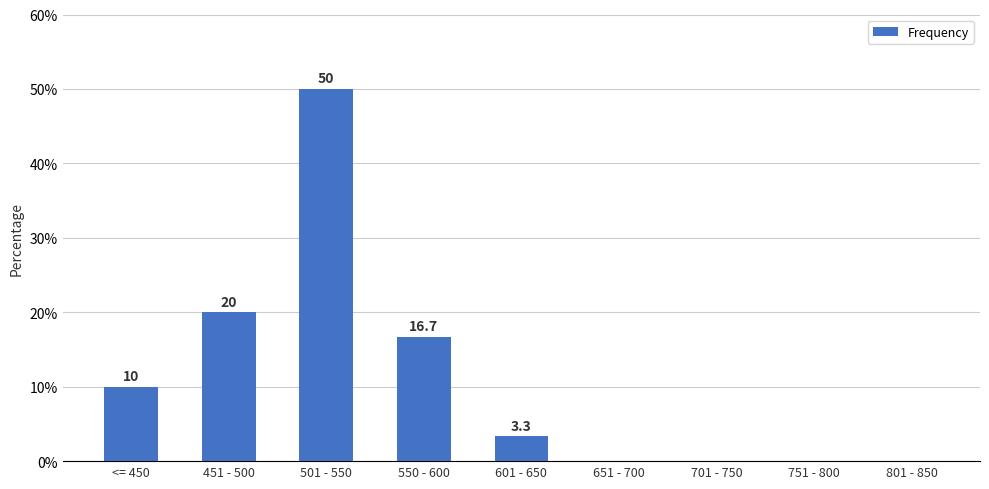

What is the change in value from 601 - 650 to 801 - 850?

-3.3